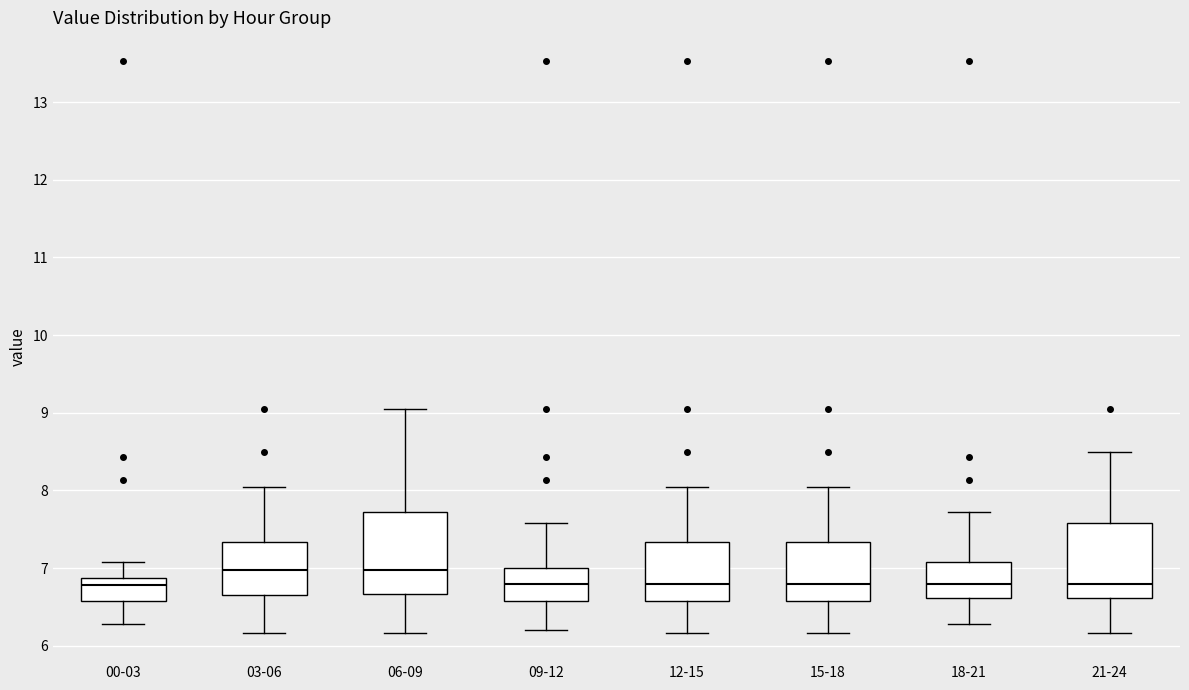

Reading left to right, read every box against the y-axis: the position of its median line, the range the box covers, and the ends of its whiskers. The values are not printed on the chart, so give them approximately, as read against the axis.

00-03: median 6.8, box 6.6 to 6.9, whiskers 6.3 to 7.1
03-06: median 7.0, box 6.7 to 7.3, whiskers 6.2 to 8.1
06-09: median 7.0, box 6.7 to 7.7, whiskers 6.2 to 9.1
09-12: median 6.8, box 6.6 to 7.0, whiskers 6.2 to 7.6
12-15: median 6.8, box 6.6 to 7.3, whiskers 6.2 to 8.1
15-18: median 6.8, box 6.6 to 7.3, whiskers 6.2 to 8.1
18-21: median 6.8, box 6.6 to 7.1, whiskers 6.3 to 7.7
21-24: median 6.8, box 6.6 to 7.6, whiskers 6.2 to 8.5